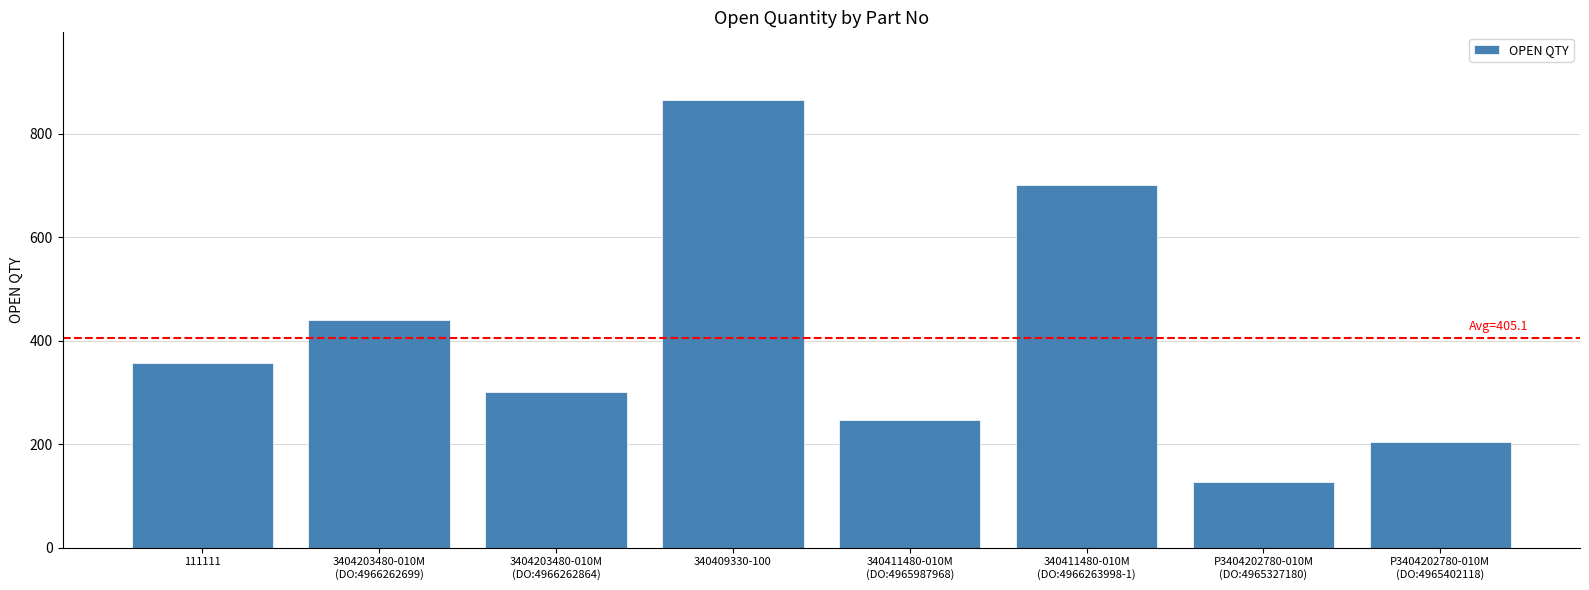

Is it true that the value at 340409330-100 is 866?

True